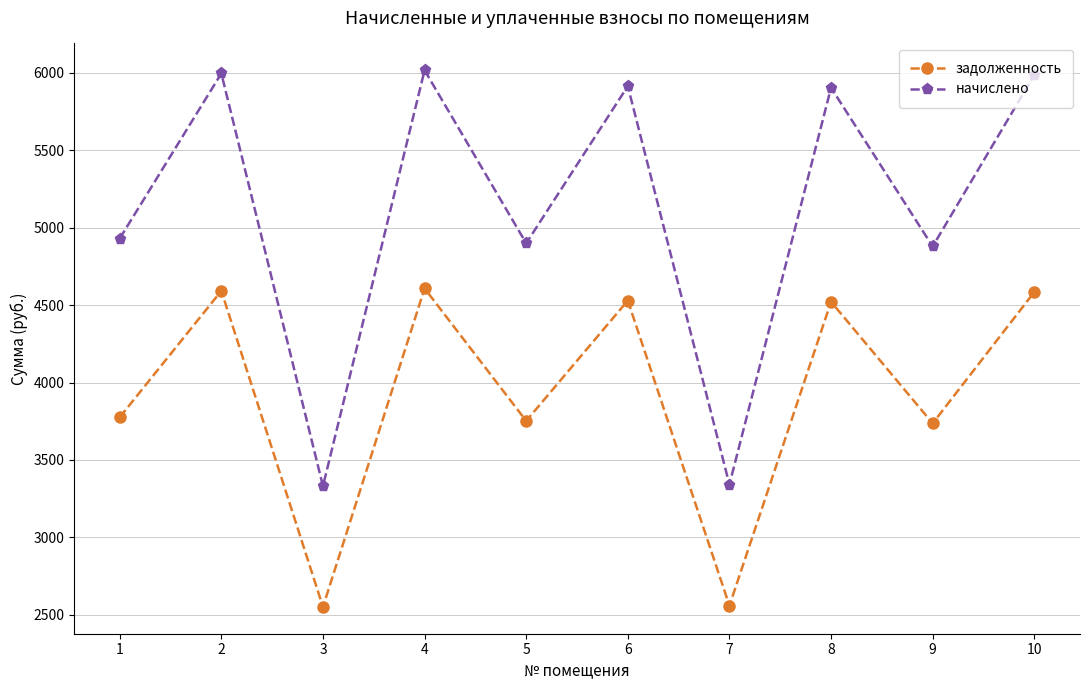

The задолженность series shows 2559.1 at 7. True or false?

True